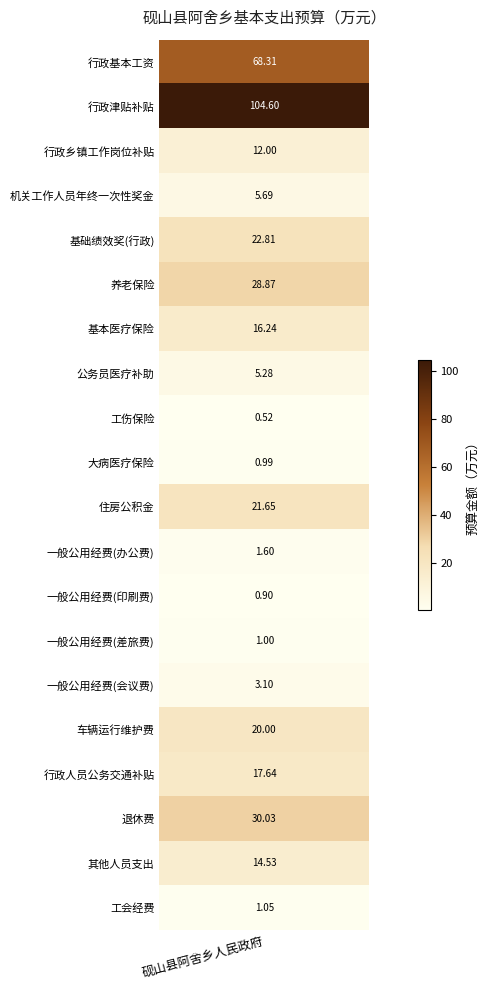

Which label corresponds to the smallest value in the chart?

工伤保险